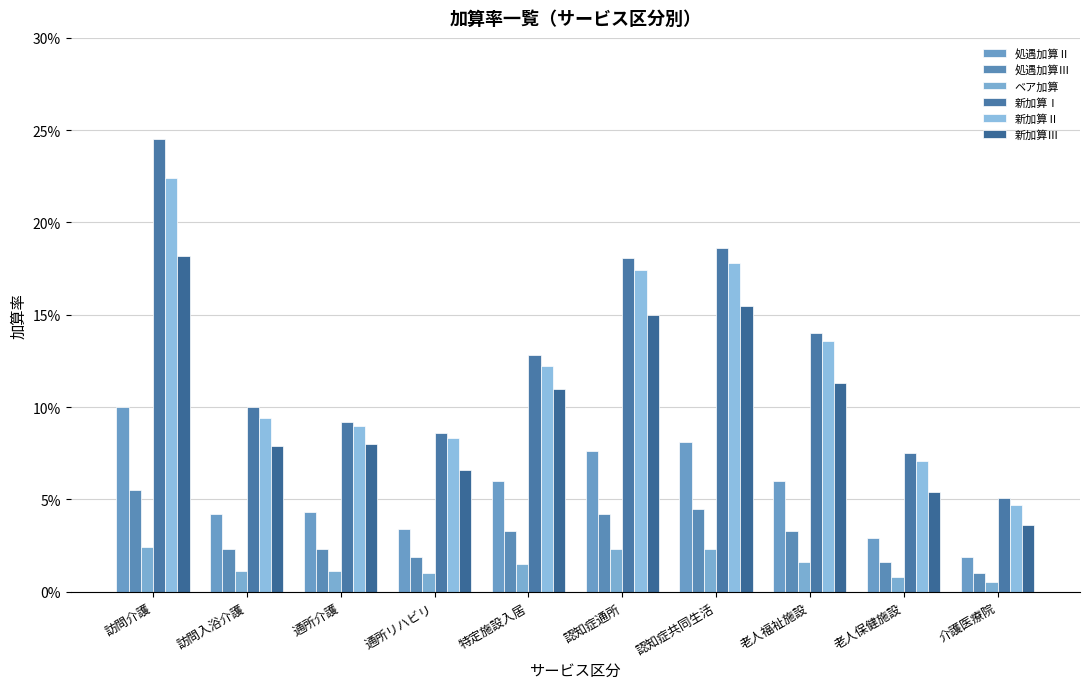

Which has a higher value, 訪問介護 or 認知症通所?

訪問介護